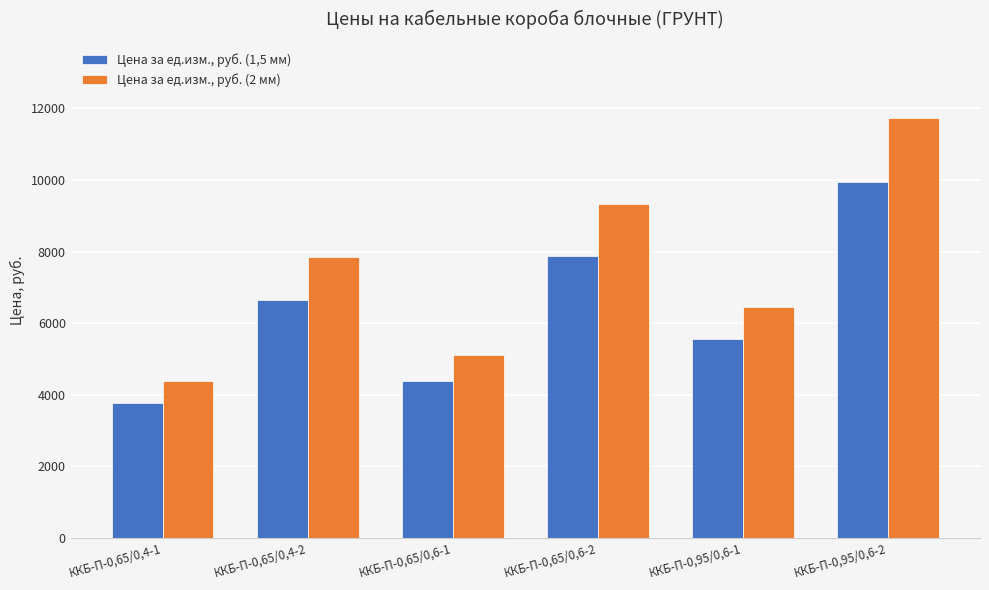

What is the label of the 3rd bar from the left?

ККБ-П-0,65/0,6-1